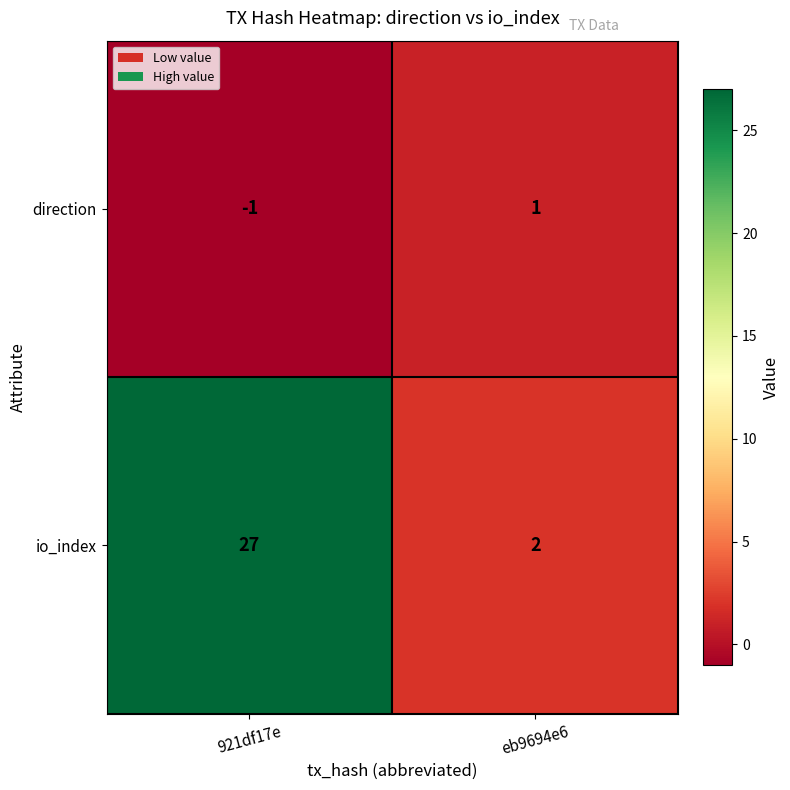

Read the io_index value at 921df17e, to the nearest 10.

30